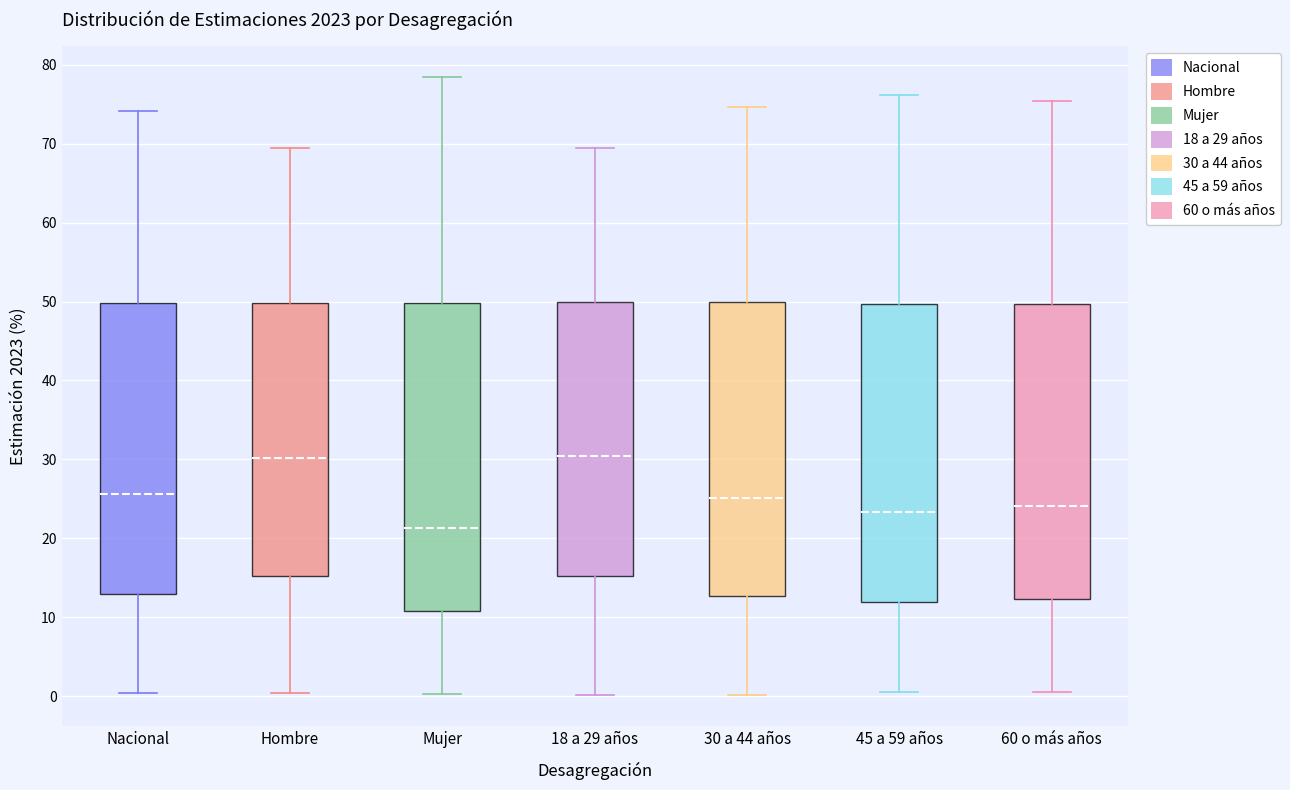

Comparing the boxes themselves (not the whiskers), which one is the tallest?

Mujer